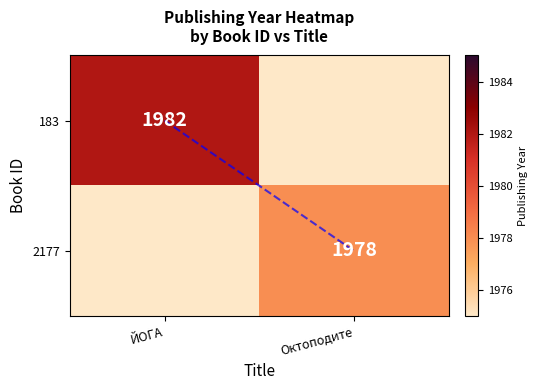

The 183 series shows 1982 at ЙОГА. True or false?

True